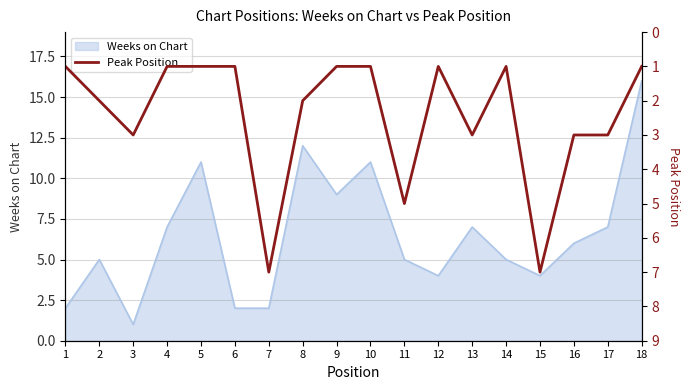

Does the chart display data point markers on the line(s)?

No